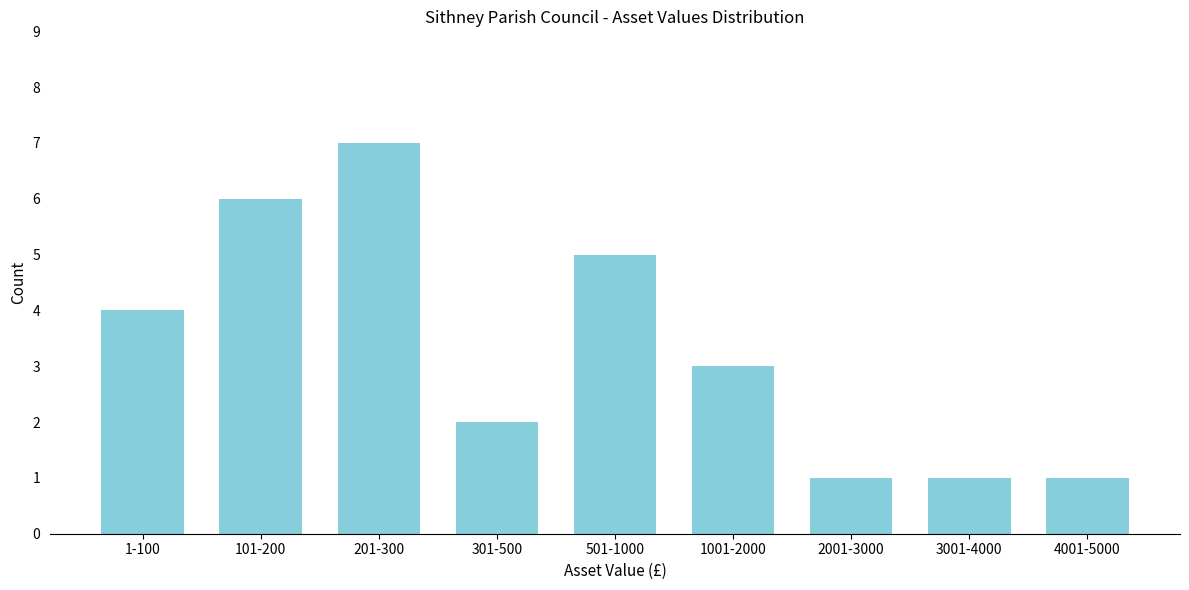

Reading left to right, extract all data points from this chart.

1-100=4	101-200=6	201-300=7	301-500=2	501-1000=5	1001-2000=3	2001-3000=1	3001-4000=1	4001-5000=1